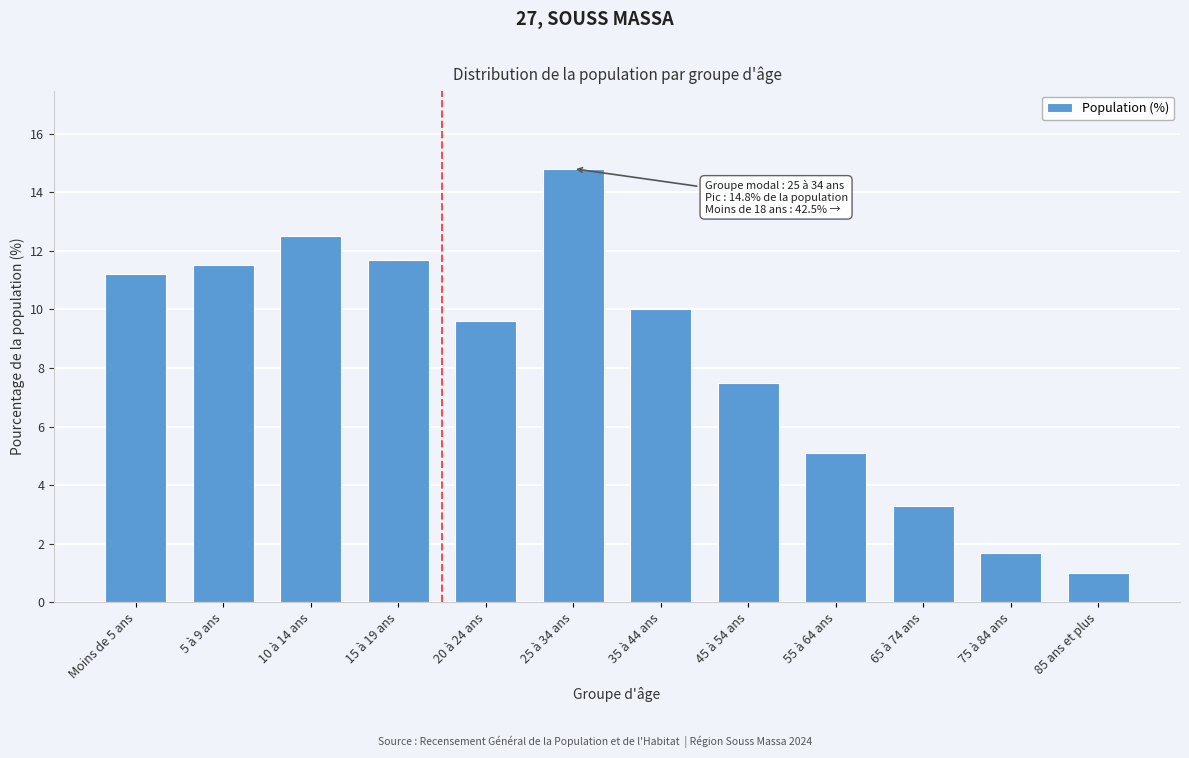

Reading left to right, transcribe all the data shown in this chart.

Moins de 5 ans=11.2	5 à 9 ans=11.5	10 à 14 ans=12.5	15 à 19 ans=11.7	20 à 24 ans=9.6	25 à 34 ans=14.8	35 à 44 ans=10.0	45 à 54 ans=7.5	55 à 64 ans=5.1	65 à 74 ans=3.3	75 à 84 ans=1.7	85 ans et plus=1.0